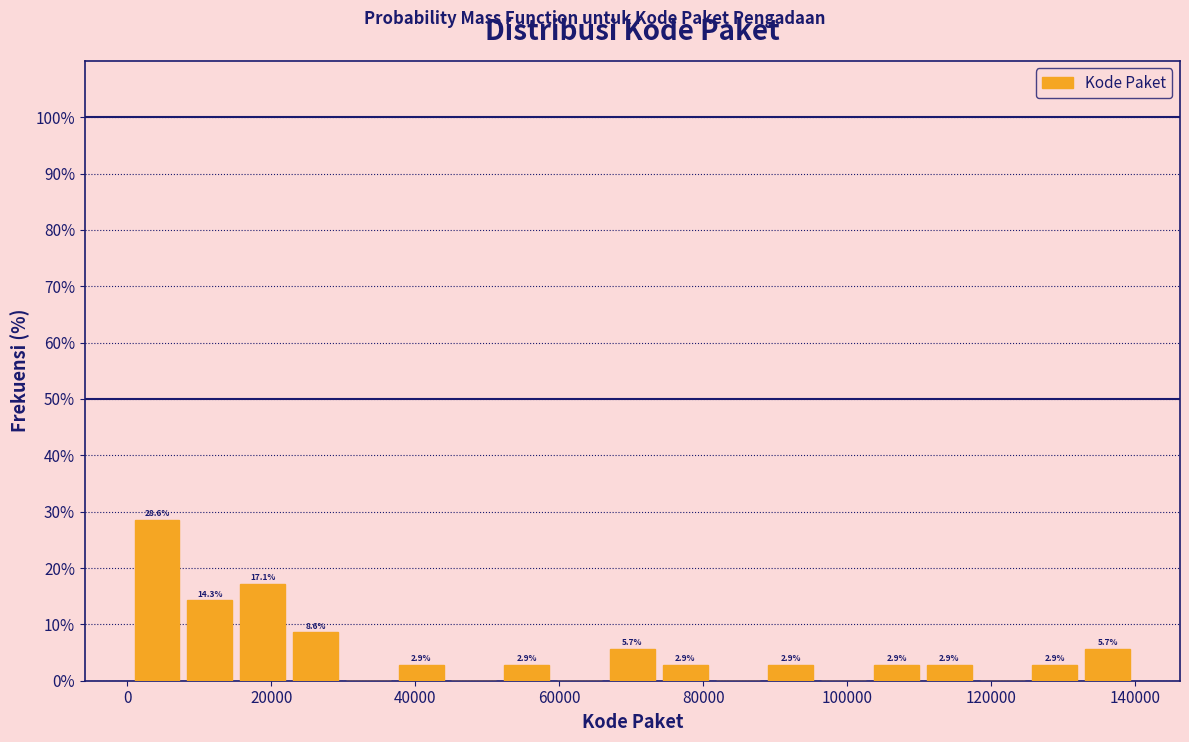

Read against the x-axis, roughly where is the centre of the tallest bar?

4000